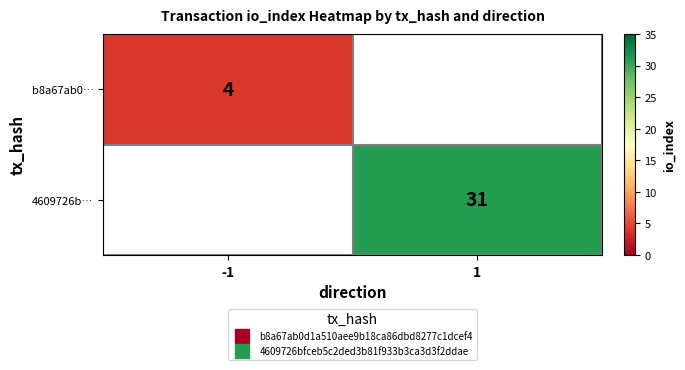

True or false: 4609726b… has a value of 50.5 at 1.

False